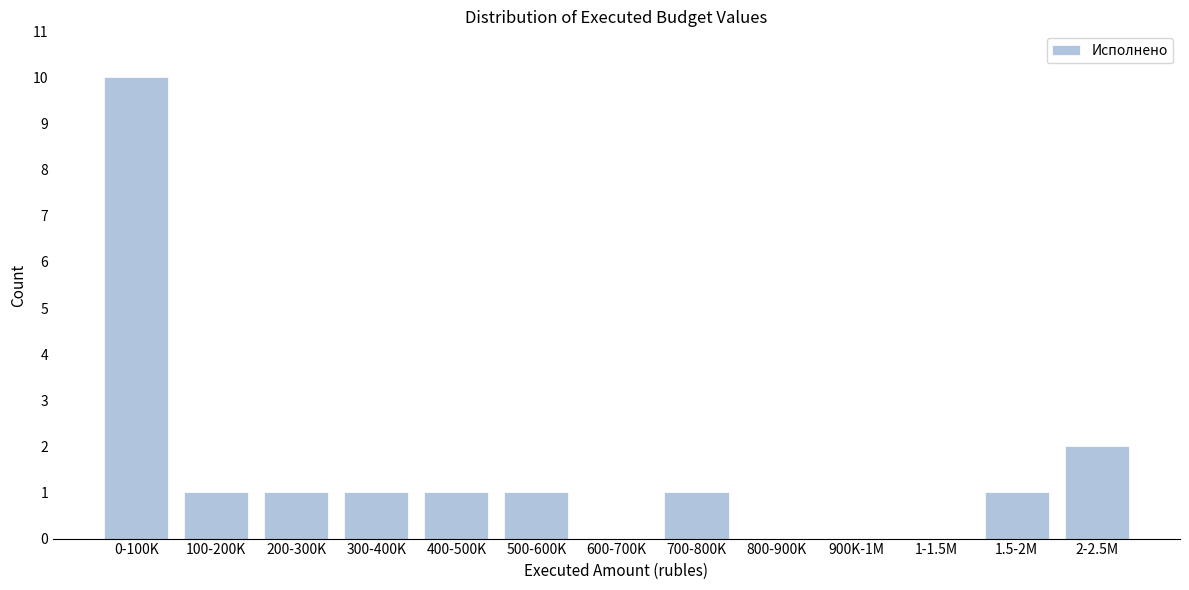

Reading right to left, transcribe all the data shown in this chart.

2-2.5M=2	1.5-2M=1	1-1.5M=0	900K-1M=0	800-900K=0	700-800K=1	600-700K=0	500-600K=1	400-500K=1	300-400K=1	200-300K=1	100-200K=1	0-100K=10